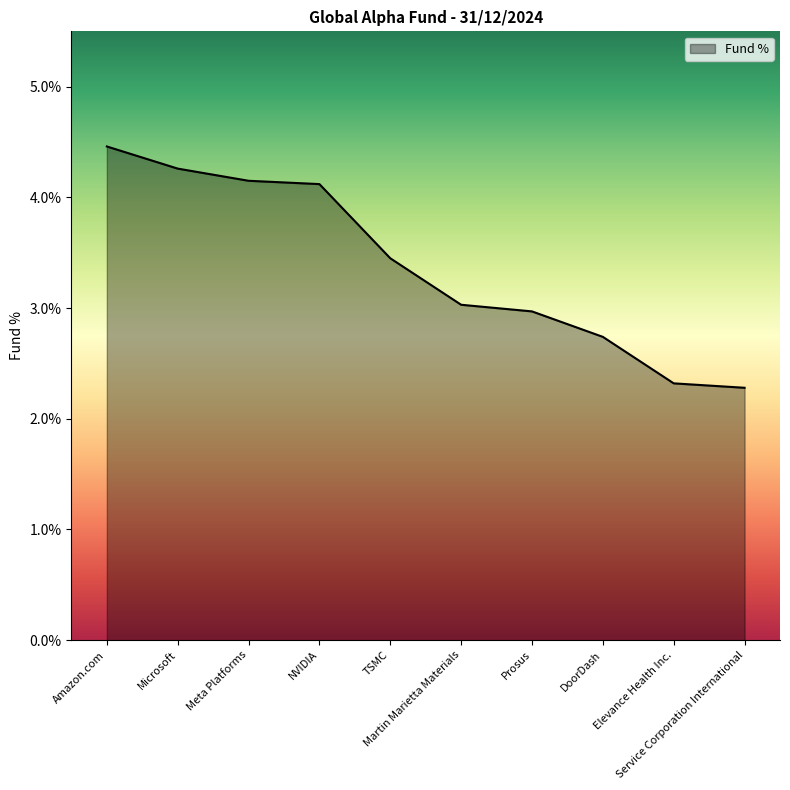

True or false: there are more than 2 points higher than both neighbors.

False